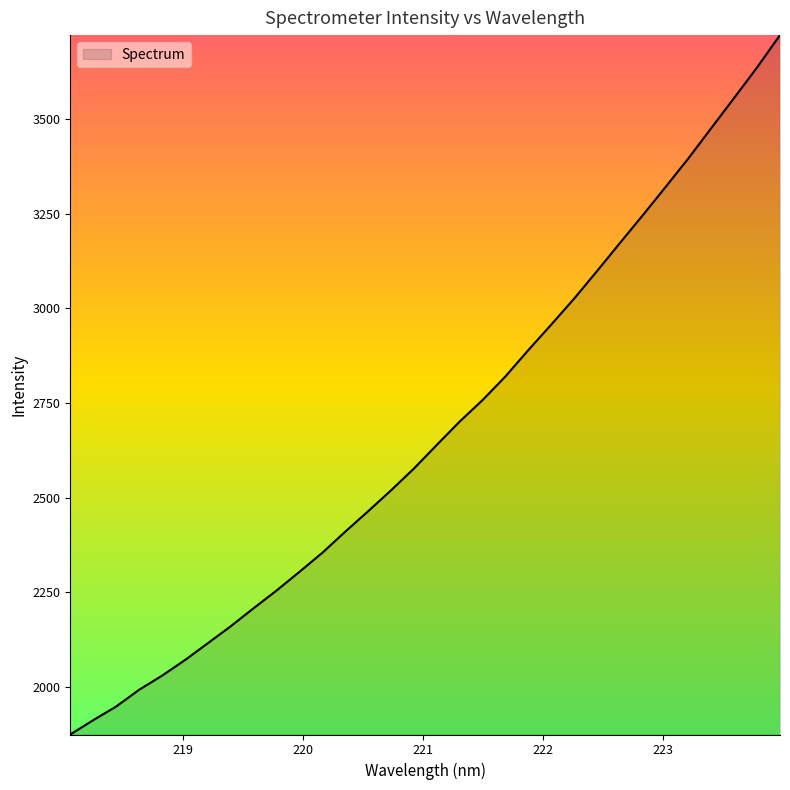

What is the difference between the maximum and minimum values?

1845.6